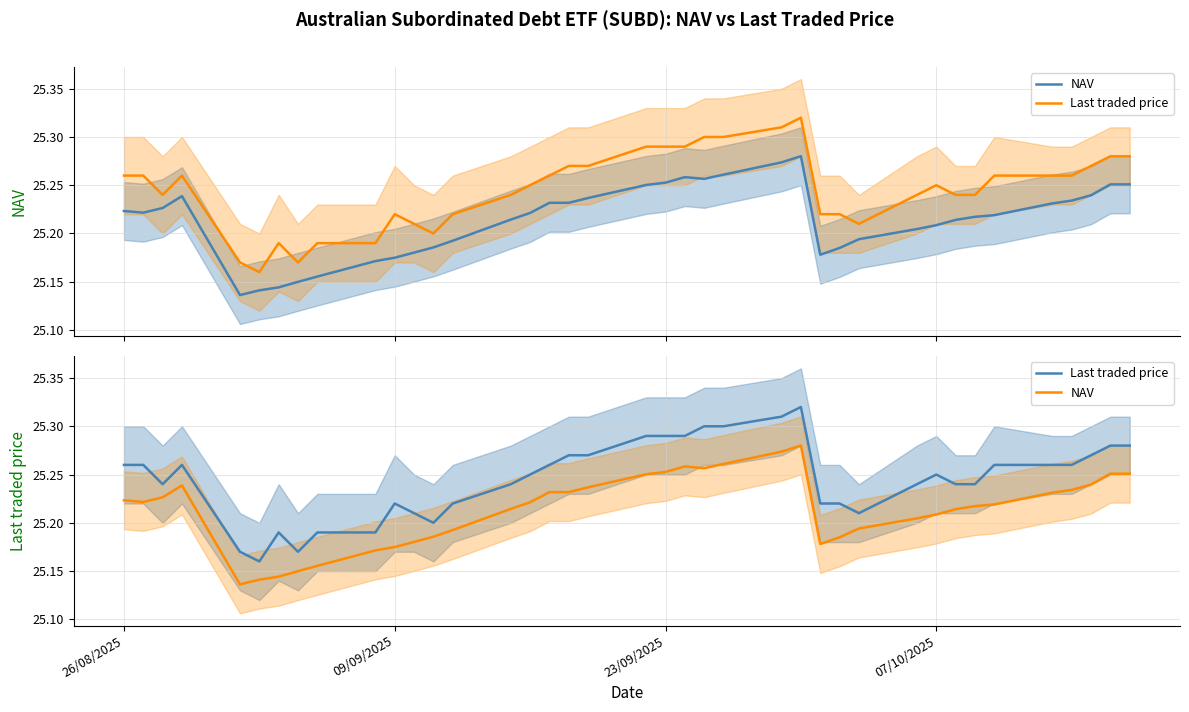

At how many categories does at least one series exceed 25?

39